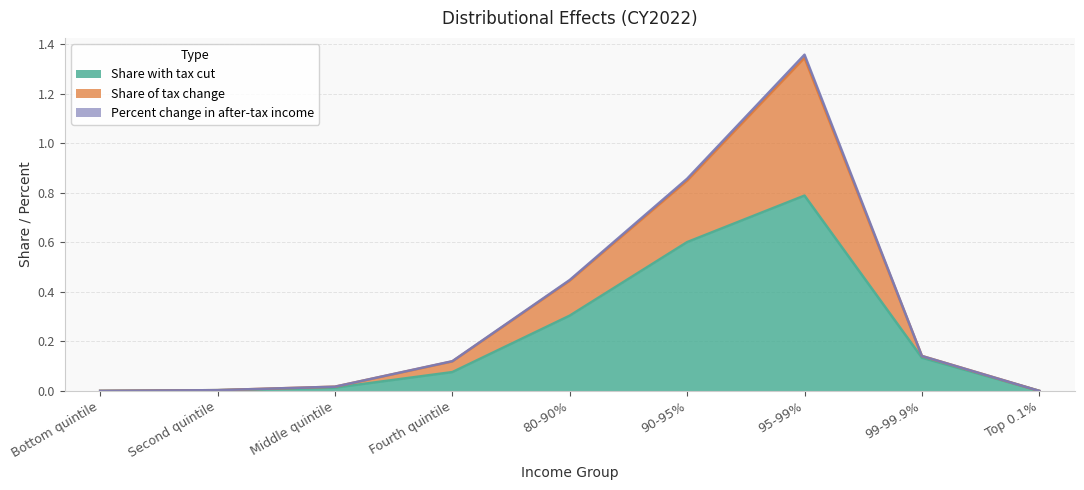

True or false: Percent change in after-tax income and Share with tax cut cross at least once.

False